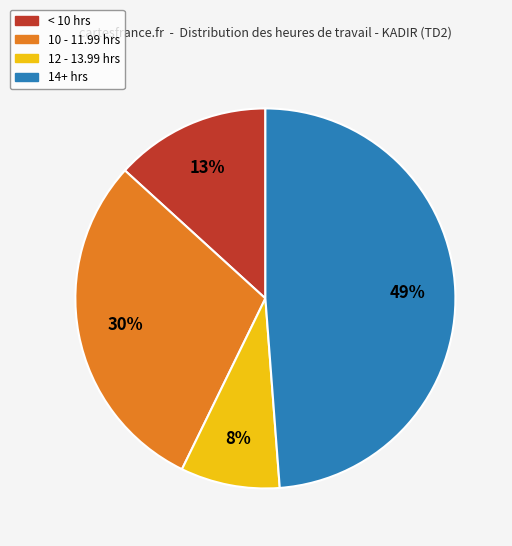

Does any single category account for the majority?

No